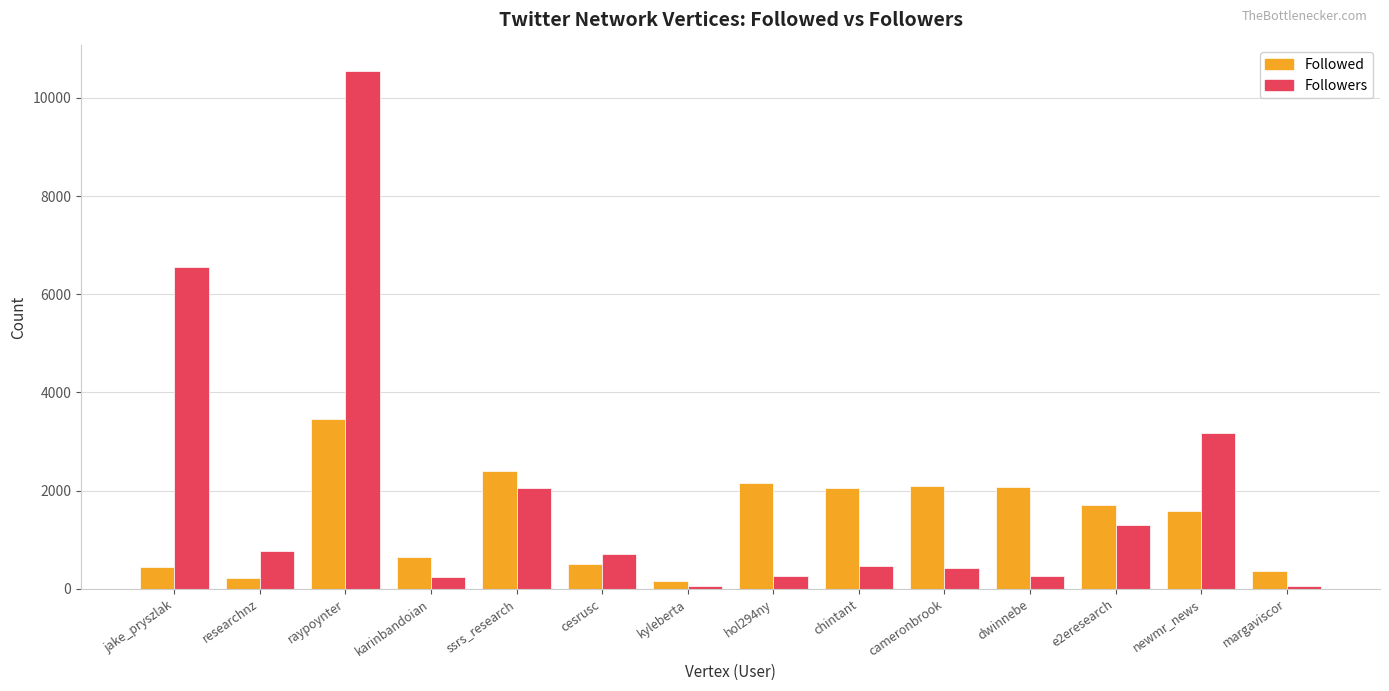

What is the difference between the Followed values at cesrusc and dwinnebe?

1587